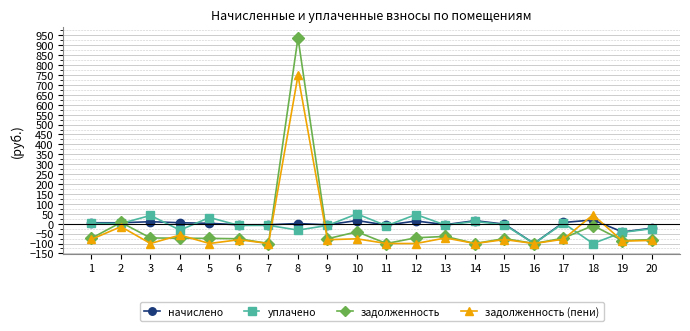

What is the spread (max minus min) of values at 18?

144.8